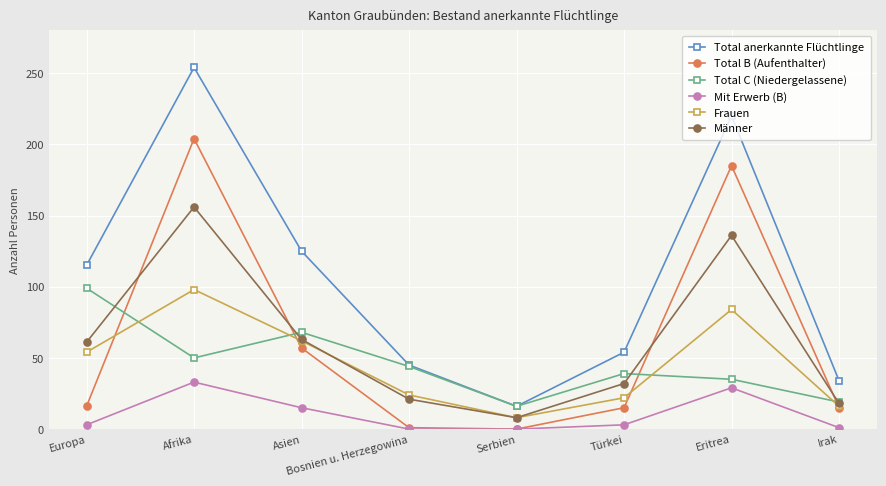

At which category does Total C (Niedergelassene) reach its first local valley?

Afrika